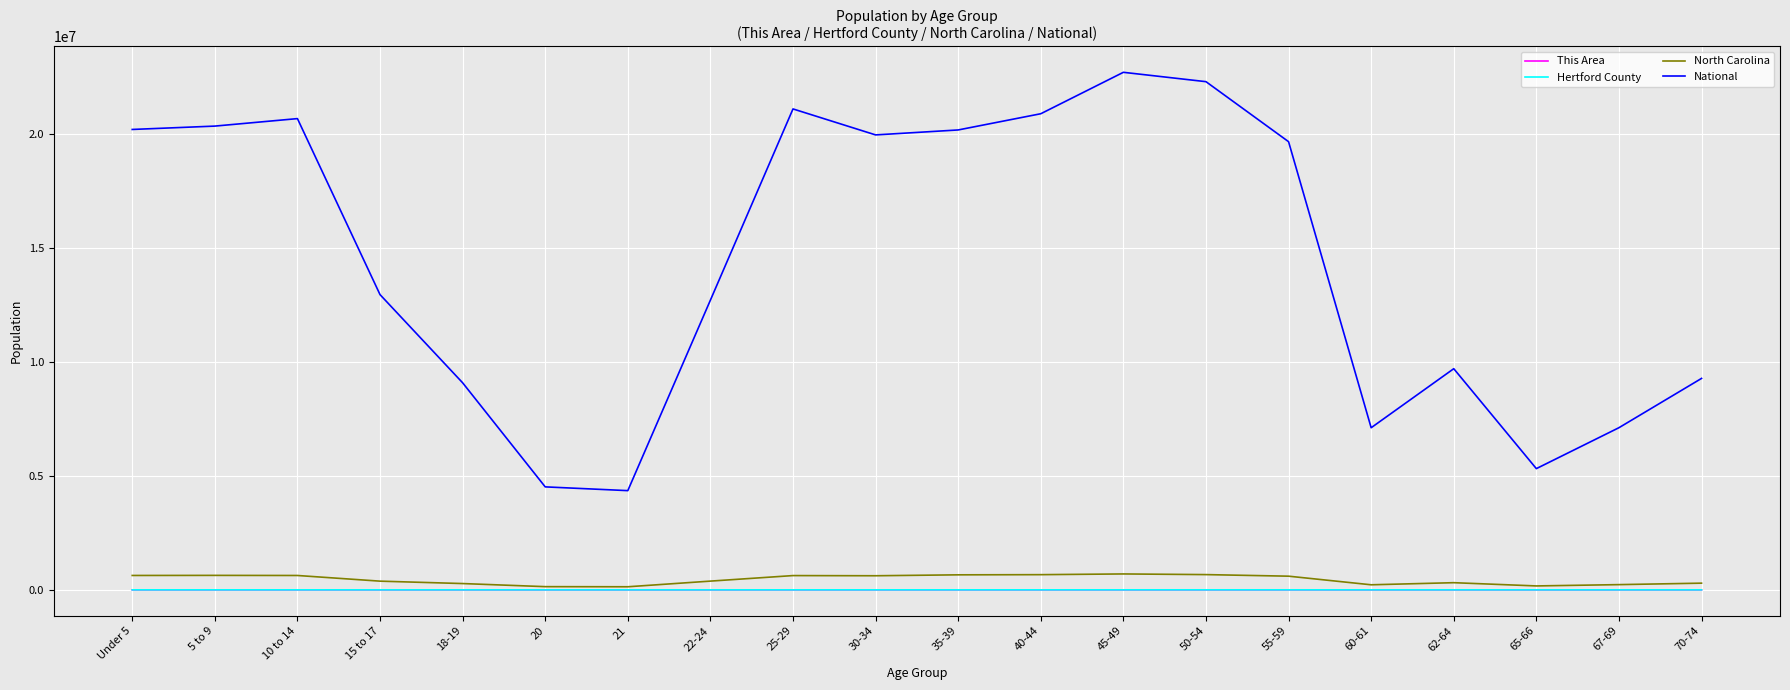

True or false: North Carolina has more than 2 interior local peaks.

True